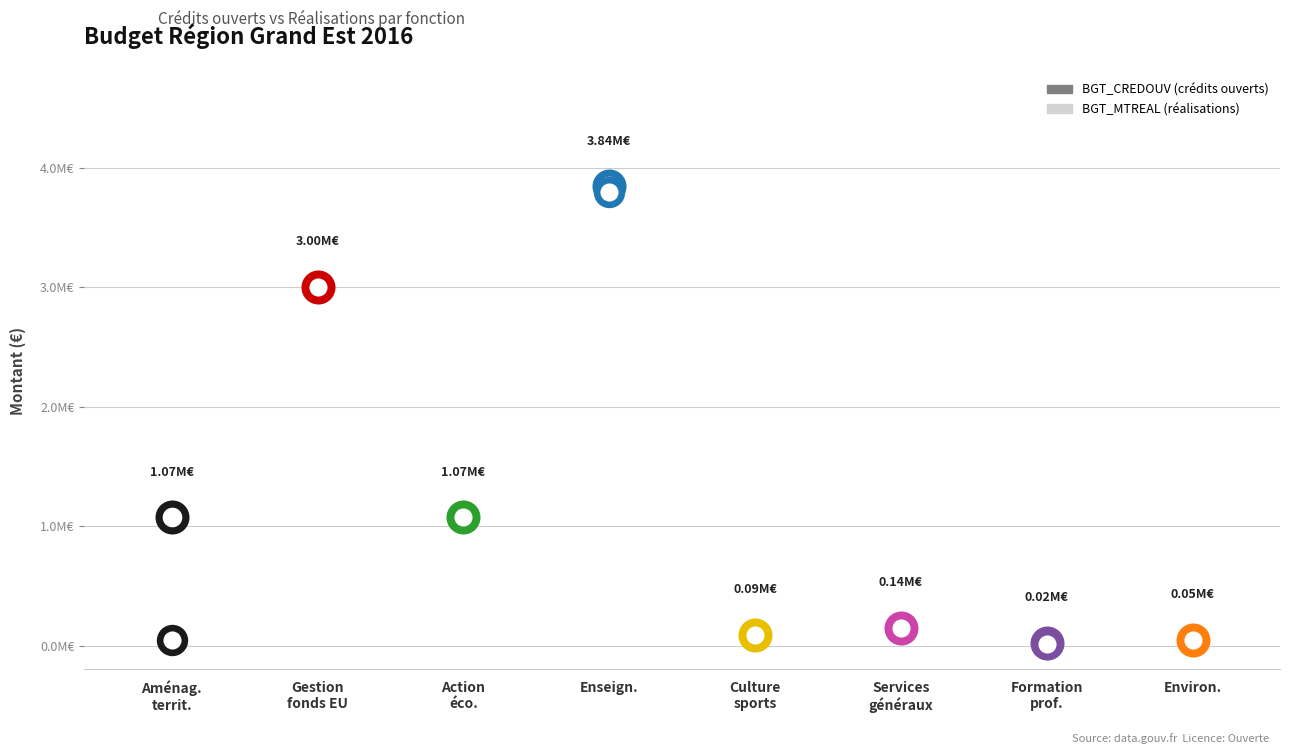

At how many categories does at least one series exceed 333034?

4